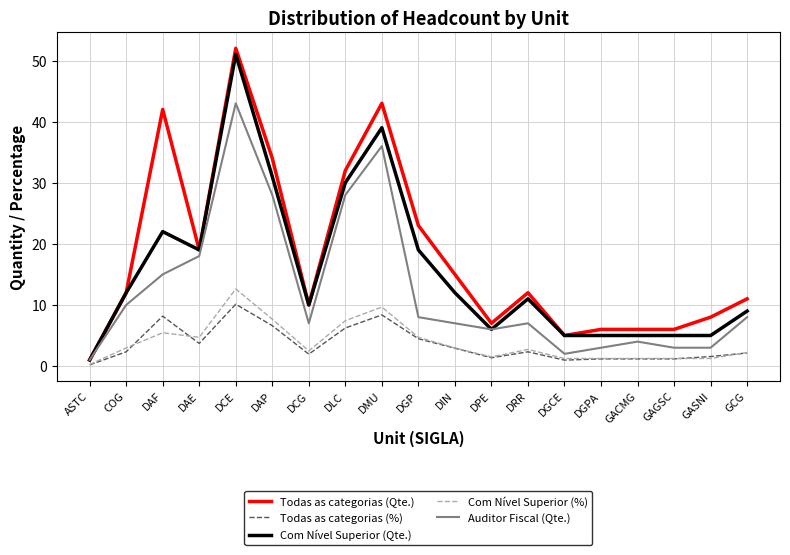

True or false: Auditor Fiscal (Qte.) has more than 0 points higher than both neighbors.

True